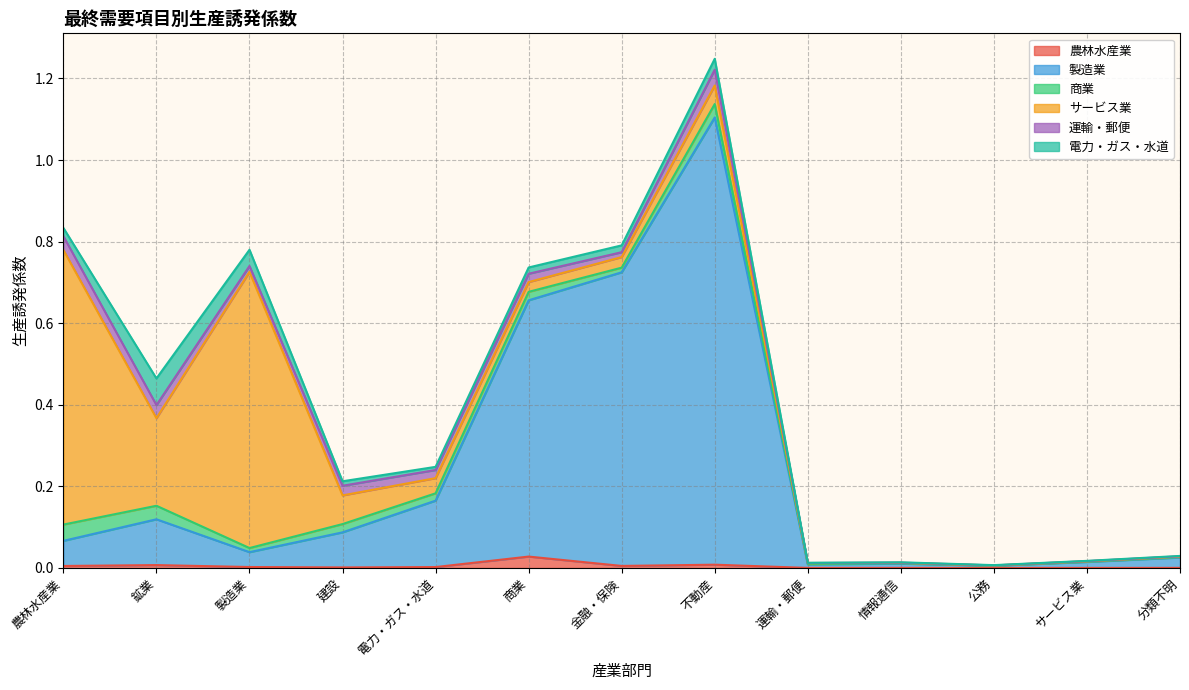

Reading right to left, what are all the values shown in this chart?

農林水産業: 分類不明=0.0	サービス業=0.0	公務=0.0	情報通信=0.0	運輸・郵便=0.0	不動産=0.0	金融・保険=0.0	商業=0.0	電力・ガス・水道=0.0	建設=0.0	製造業=0.0	鉱業=0.0	農林水産業=0.0
製造業: 分類不明=0.0	サービス業=0.0	公務=0.0	情報通信=0.0	運輸・郵便=0.0	不動産=1.1	金融・保険=0.7	商業=0.6	電力・ガス・水道=0.2	建設=0.1	製造業=0.0	鉱業=0.1	農林水産業=0.1
商業: 分類不明=0.0	サービス業=0.0	公務=0.0	情報通信=0.0	運輸・郵便=0.0	不動産=0.0	金融・保険=0.0	商業=0.0	電力・ガス・水道=0.0	建設=0.0	製造業=0.0	鉱業=0.0	農林水産業=0.0
サービス業: 分類不明=0.0	サービス業=0.0	公務=0.0	情報通信=0.0	運輸・郵便=0.0	不動産=0.0	金融・保険=0.0	商業=0.0	電力・ガス・水道=0.0	建設=0.1	製造業=0.7	鉱業=0.2	農林水産業=0.7
運輸・郵便: 分類不明=0.0	サービス業=0.0	公務=0.0	情報通信=0.0	運輸・郵便=0.0	不動産=0.0	金融・保険=0.0	商業=0.0	電力・ガス・水道=0.0	建設=0.0	製造業=0.0	鉱業=0.0	農林水産業=0.0
電力・ガス・水道: 分類不明=0.0	サービス業=0.0	公務=0.0	情報通信=0.0	運輸・郵便=0.0	不動産=0.0	金融・保険=0.0	商業=0.0	電力・ガス・水道=0.0	建設=0.0	製造業=0.0	鉱業=0.1	農林水産業=0.0